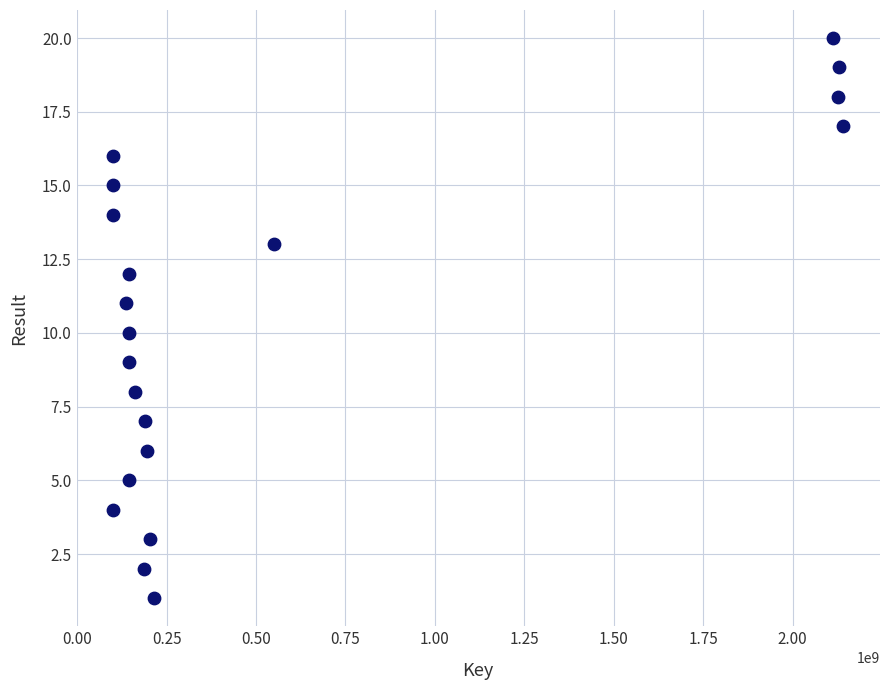

What is the range of Y values (max minus min)?

19